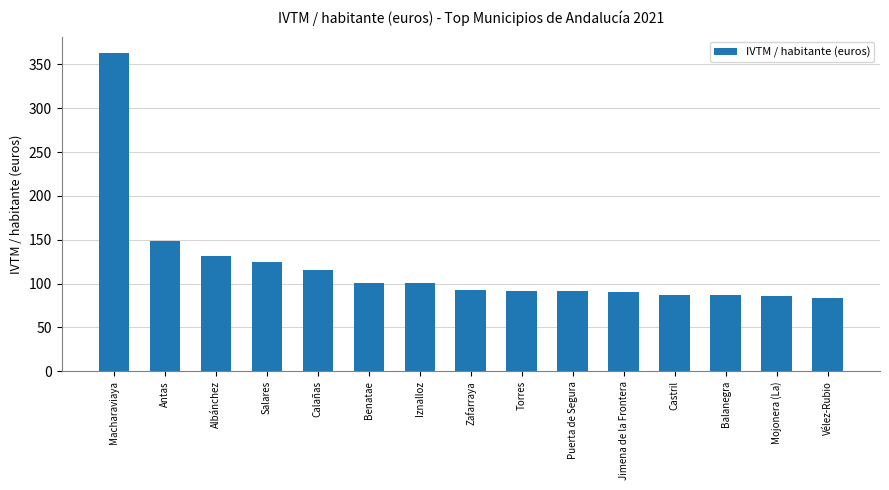

What is the difference between the second highest and second lowest values?

62.3